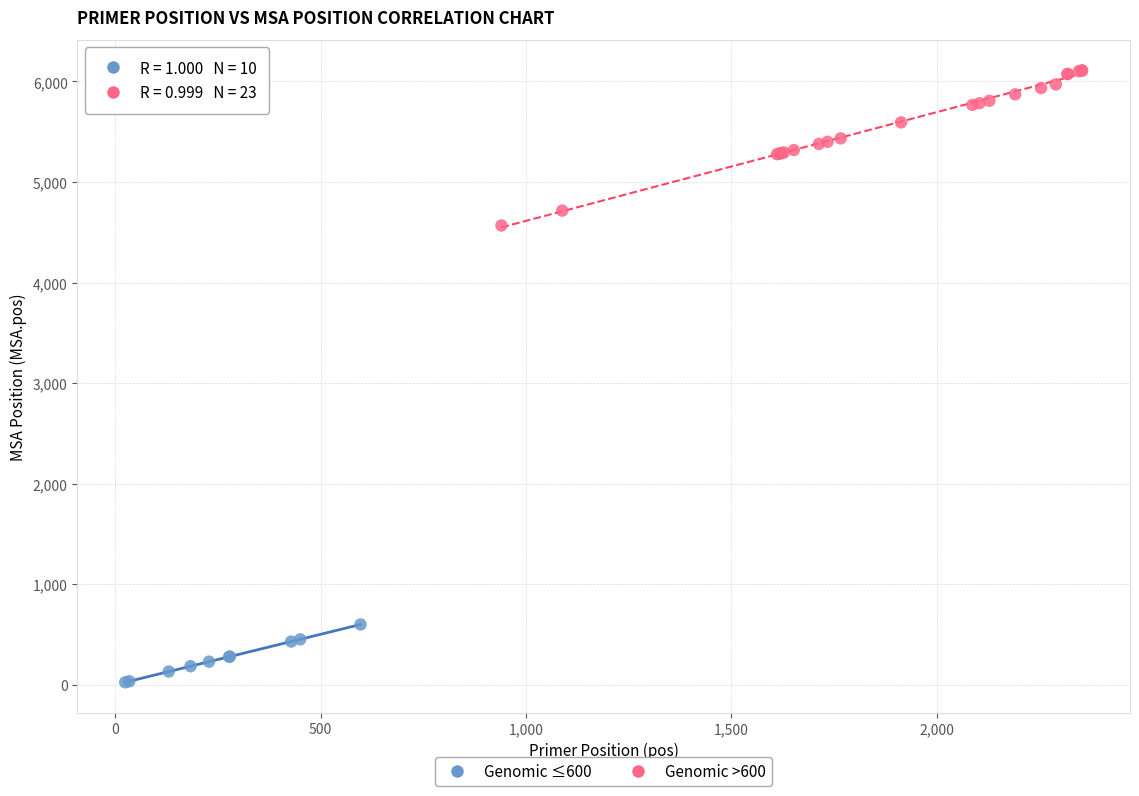

Which series reaches the minimum Y coordinate?

Genomic ≤600